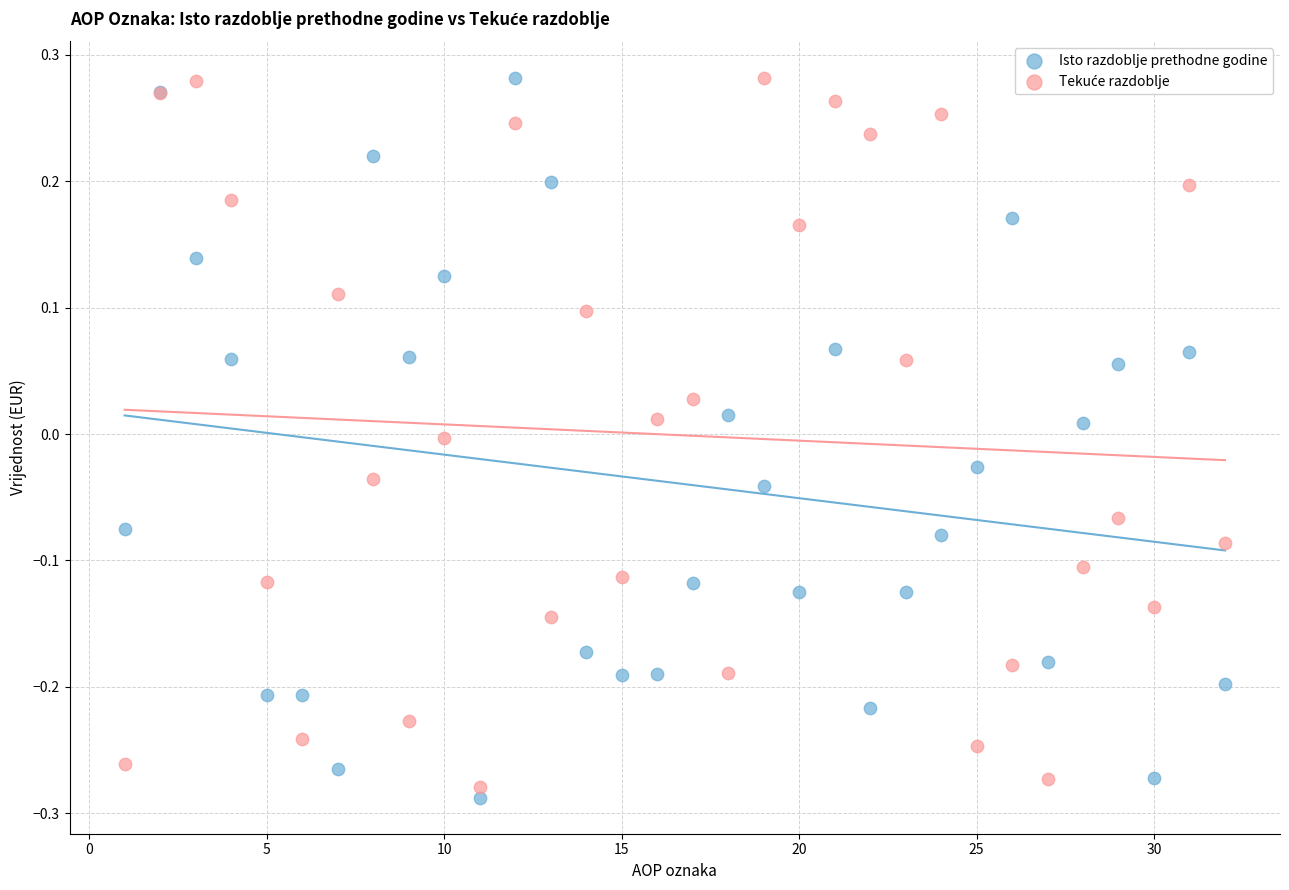

What is the X range (max minus min) for the scatter plot?

31.0